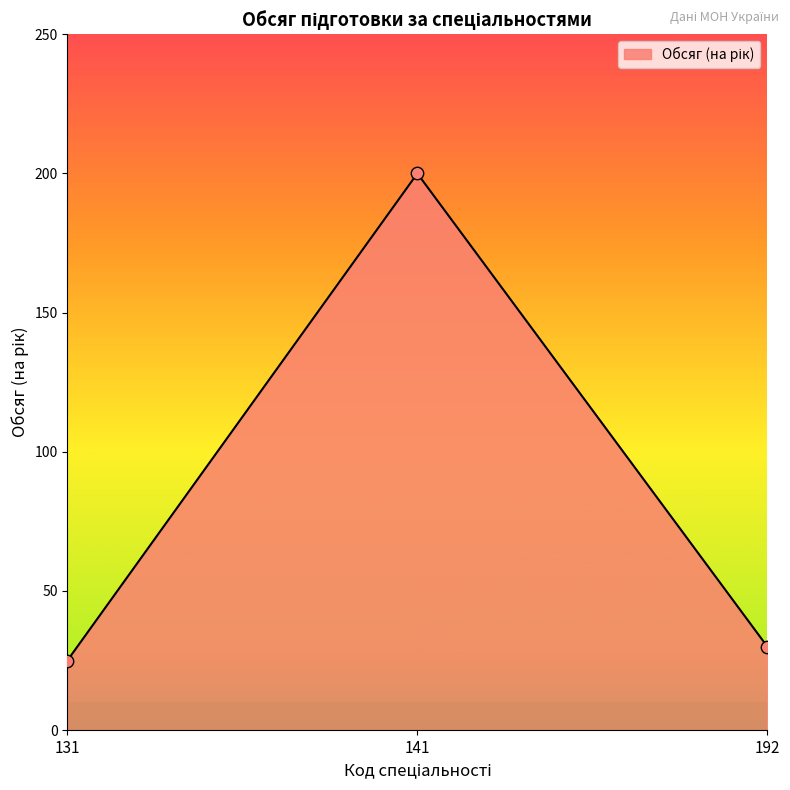

Between 141 and 131, which is larger?

141